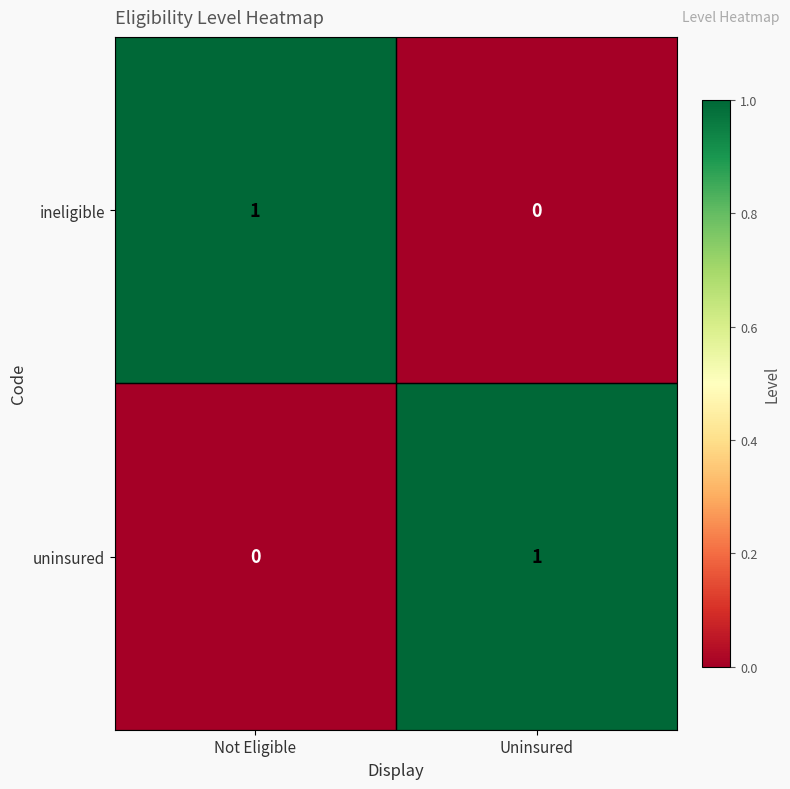

At which label does ineligible reach its minimum?

Uninsured